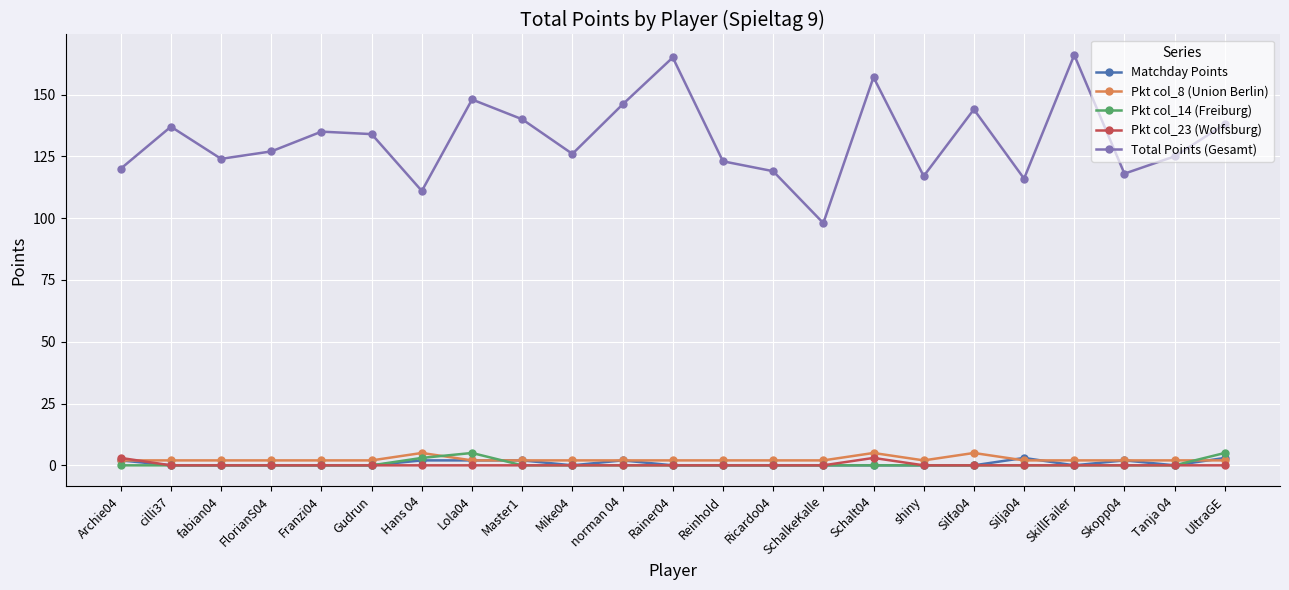

Which series has the widest spread of values?

Total Points (Gesamt)